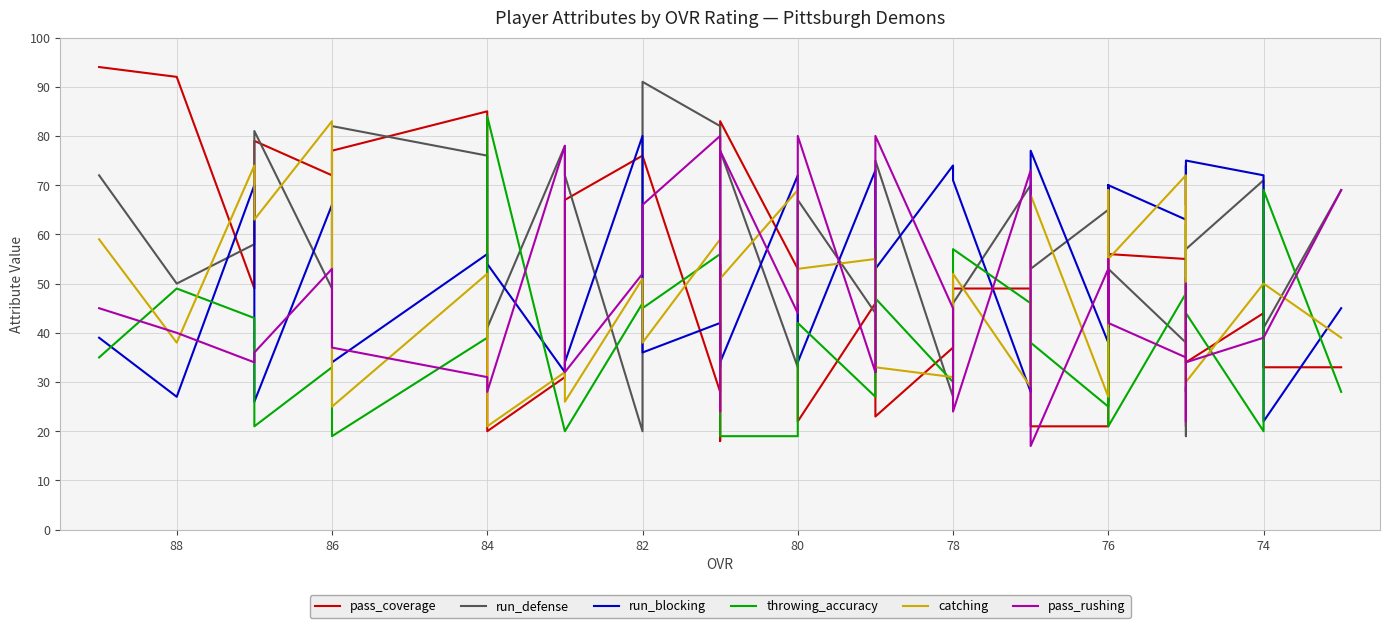

Is the value of run_blocking at 72 greater than the value of pass_coverage at 20?

Yes